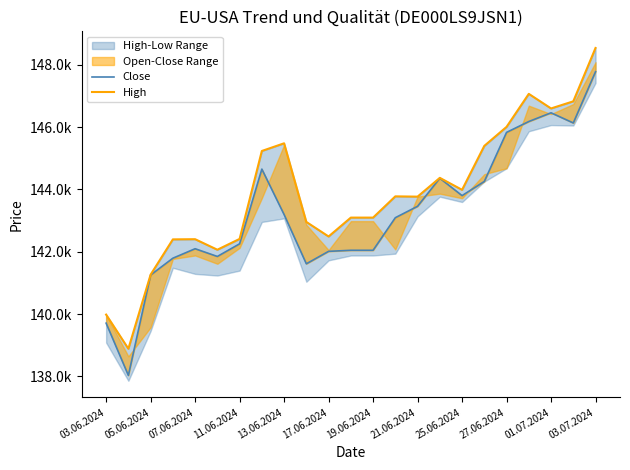

Is this an area chart (filled region under the line)?

No